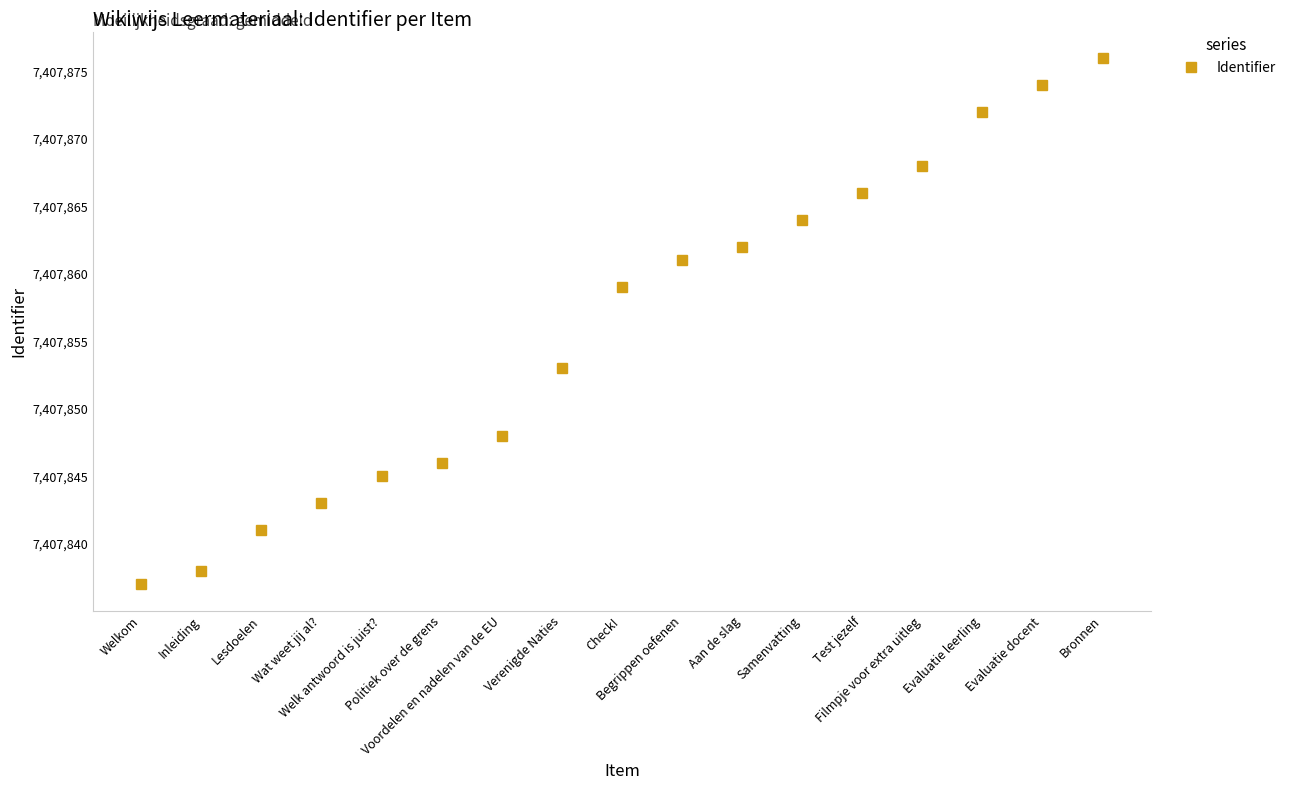

What is the change in value from Filmpje voor extra uitleg to Evaluatie docent?

+6